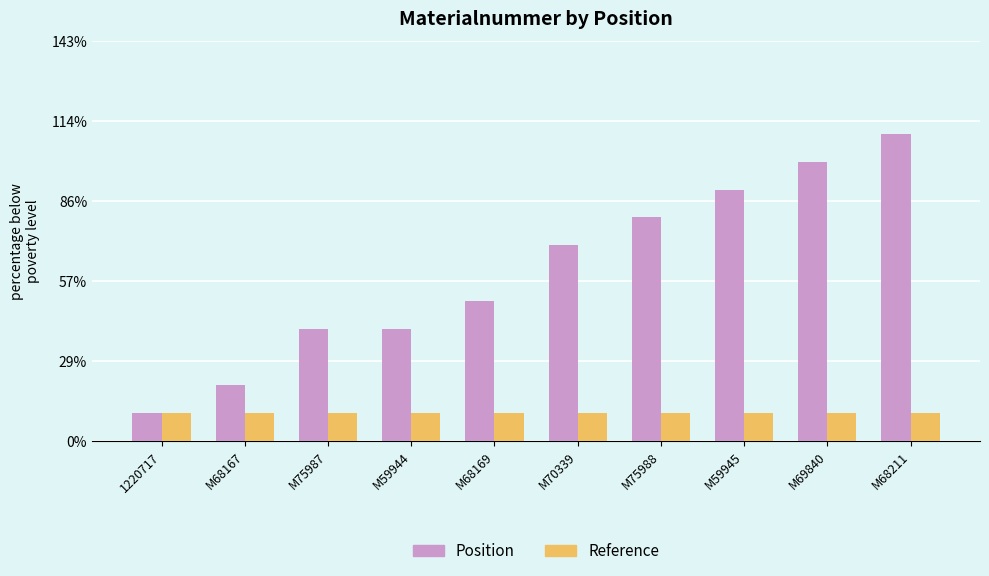

What are all the series names shown in the legend?

Position, Reference